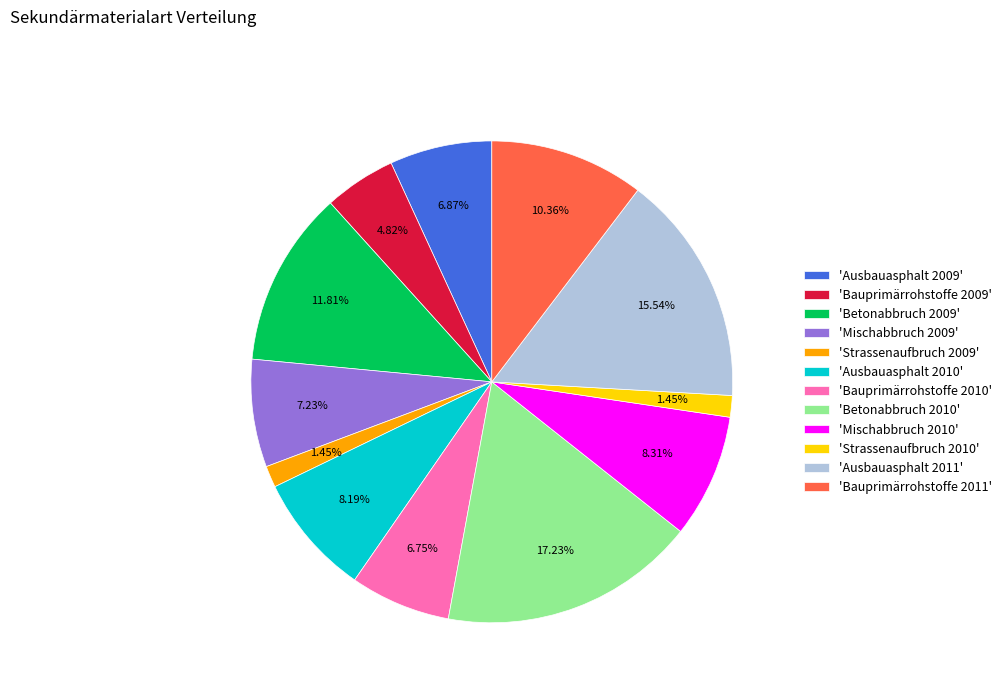

Count the number of slices in the pie.

12